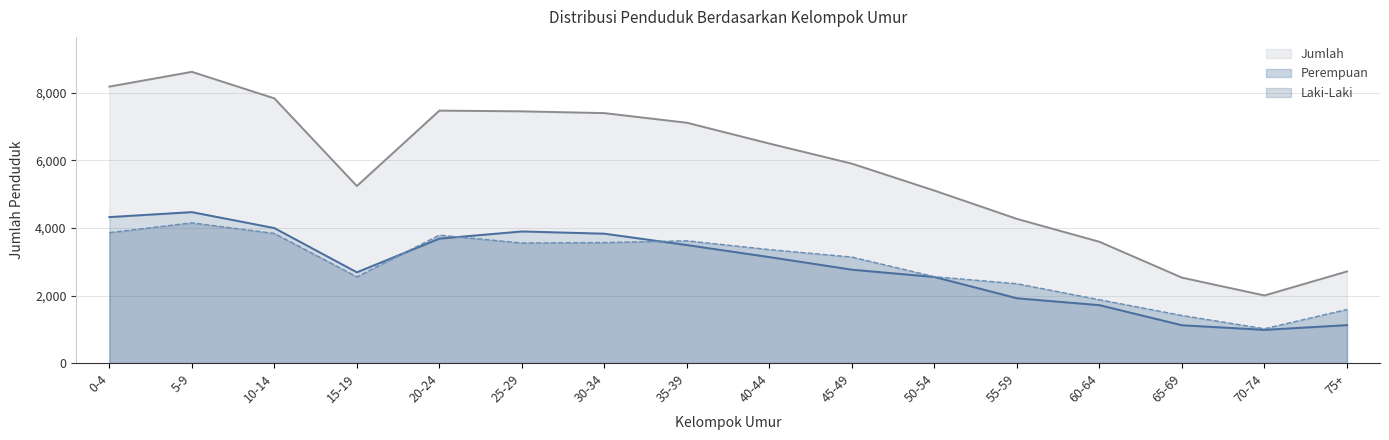

What is the highest value of the Perempuan series?

4152